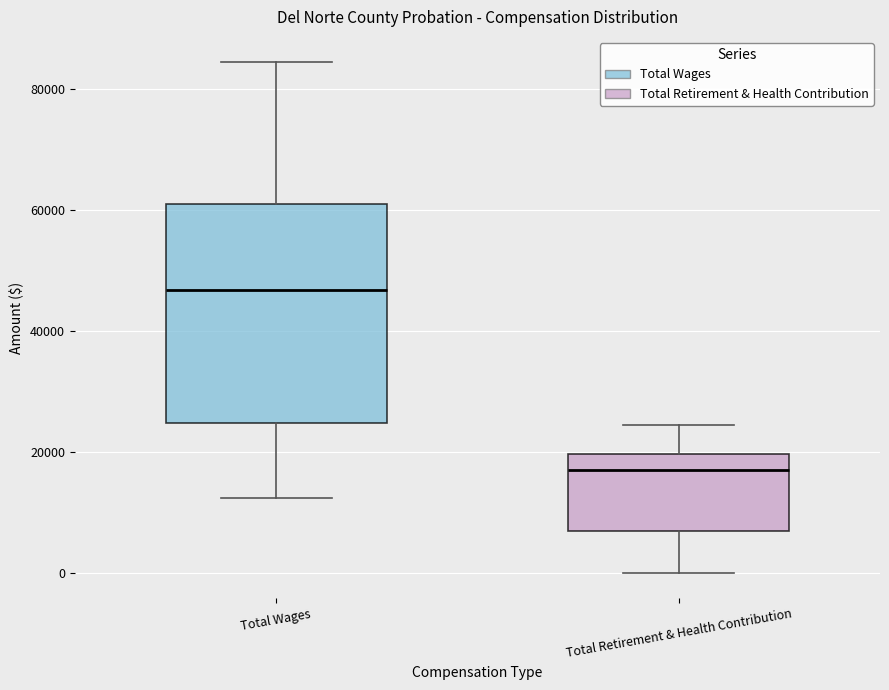

Which box is the tallest, from its lower edge to its upper edge?

Total Wages